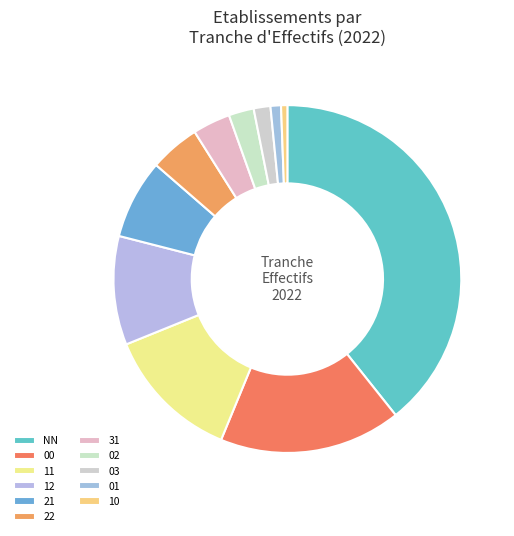

What is the ratio of the value at 12 to the value at 02?

4.3